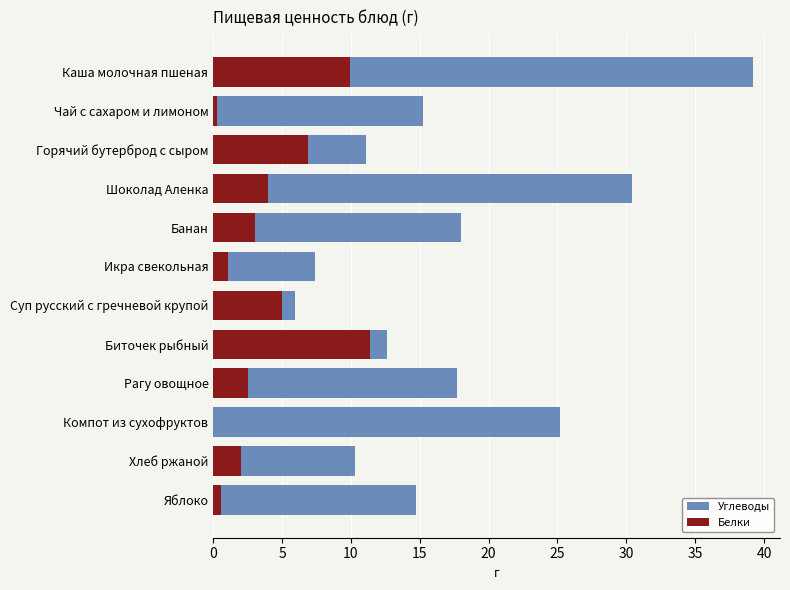

Between 35 and 25, which is larger?

35